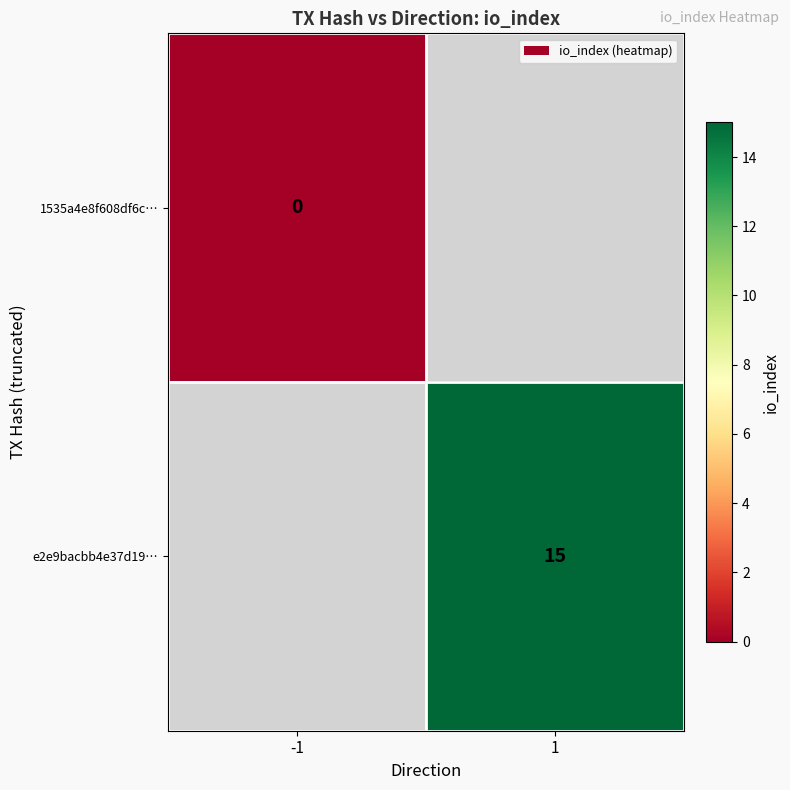

Which label corresponds to the largest value in the chart?

1